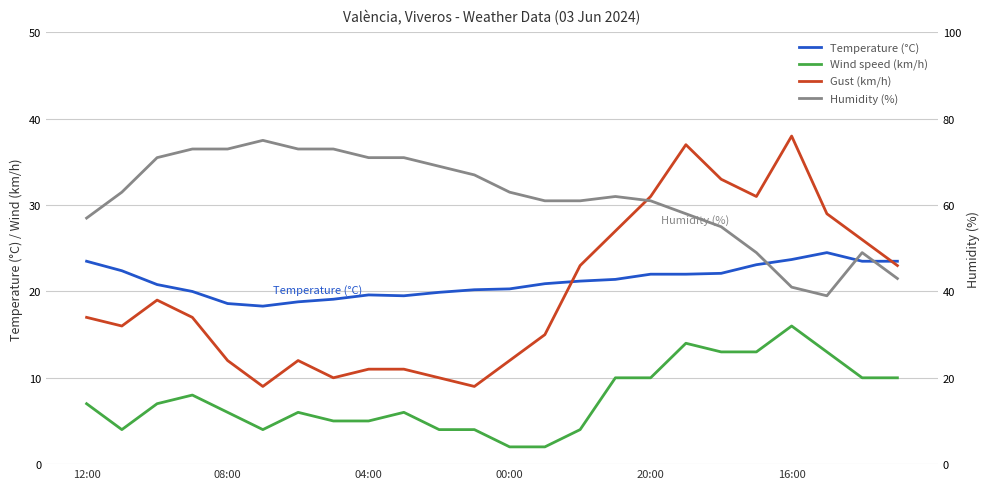

Which label corresponds to the largest value in the chart?

16:00